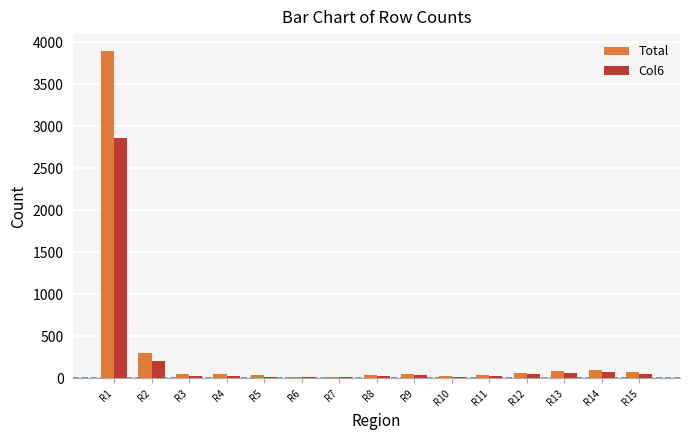

Which category has the highest value in the Col6 series?

R1